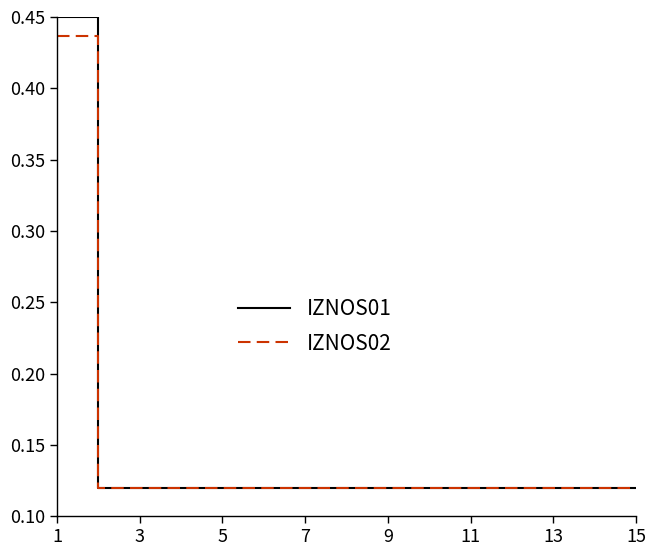

Which series has the largest range (max minus min)?

IZNOS01